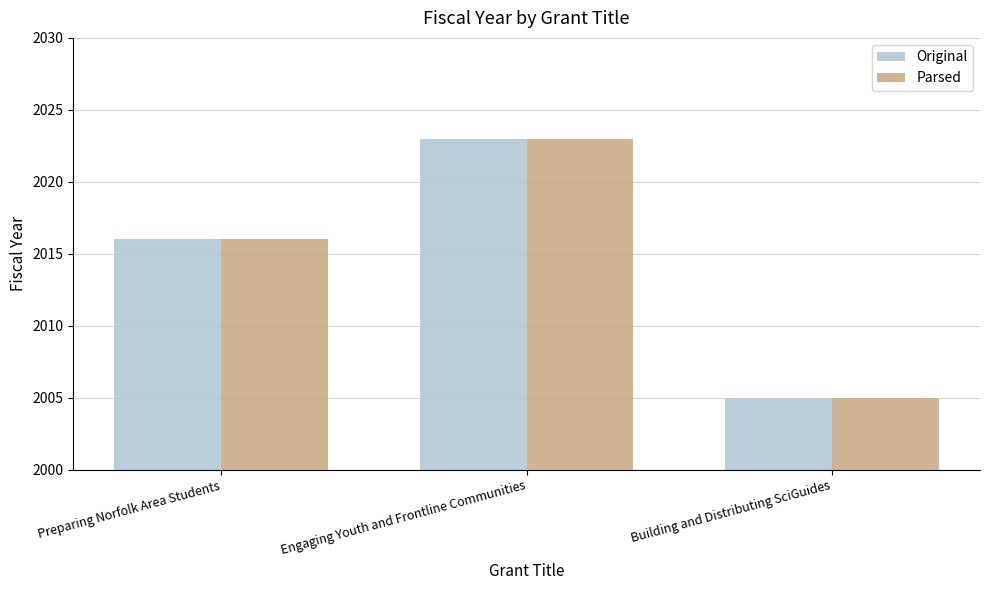

Reading left to right, transcribe all the data shown in this chart.

Original: Preparing Norfolk Area Students=2016	Engaging Youth and Frontline Communities=2023	Building and Distributing SciGuides=2005
Parsed: Preparing Norfolk Area Students=2016	Engaging Youth and Frontline Communities=2023	Building and Distributing SciGuides=2005